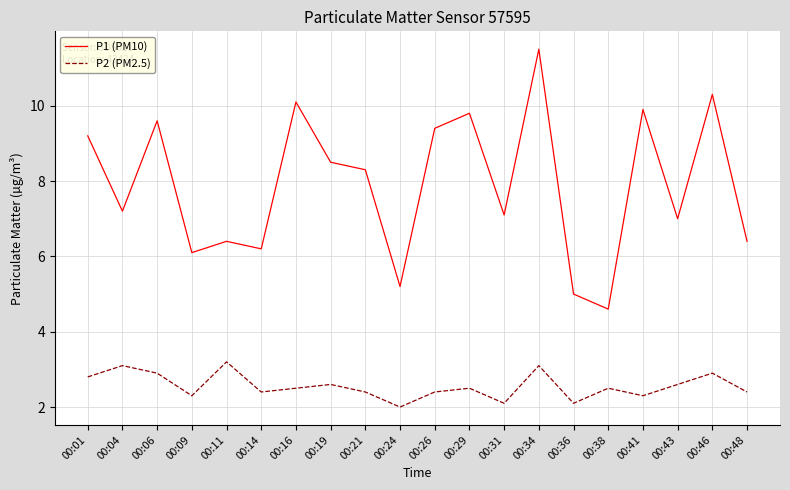

At 00:06, list the series in order from largest to smallest.

P1 (PM10), P2 (PM2.5)